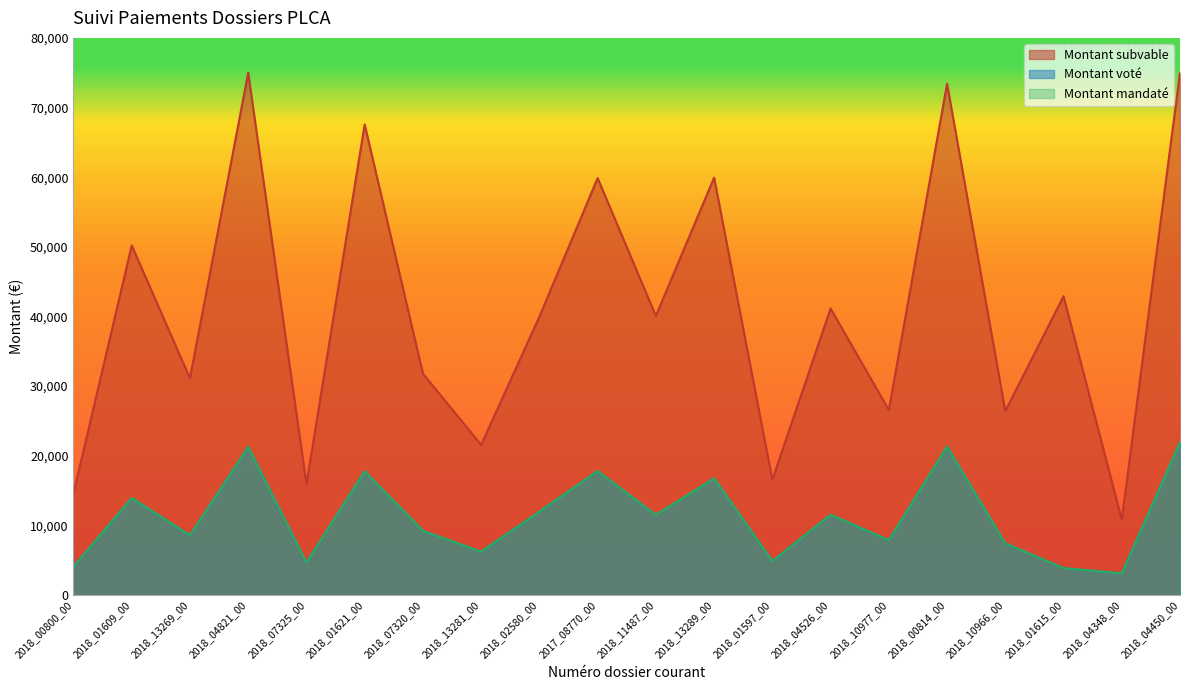

What is the sum of all Montant subvable values?

820454.1